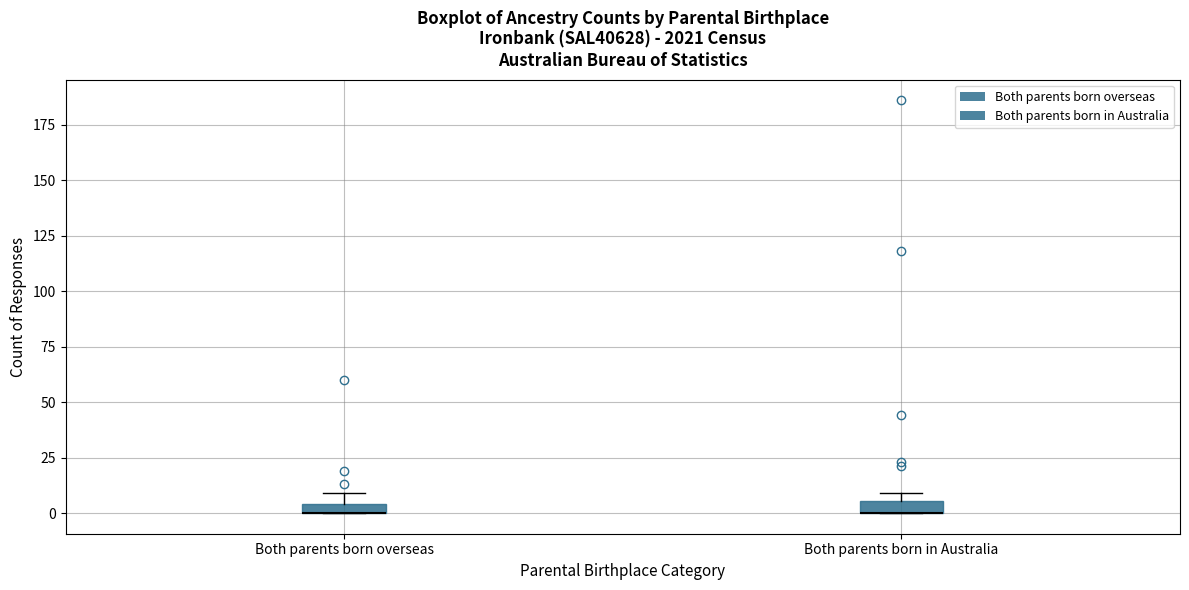

Where is the upper edge of the box for Both parents born overseas on the y-axis? The values are not printed on the chart, so give them approximately, as read against the axis.

5